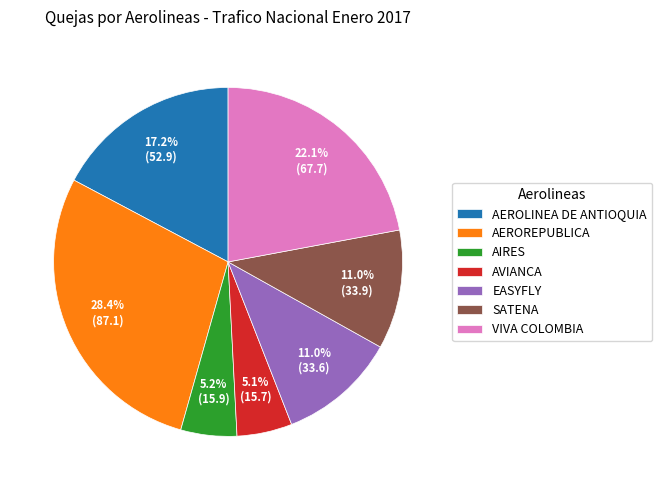

Is EASYFLY the majority of the pie?

No